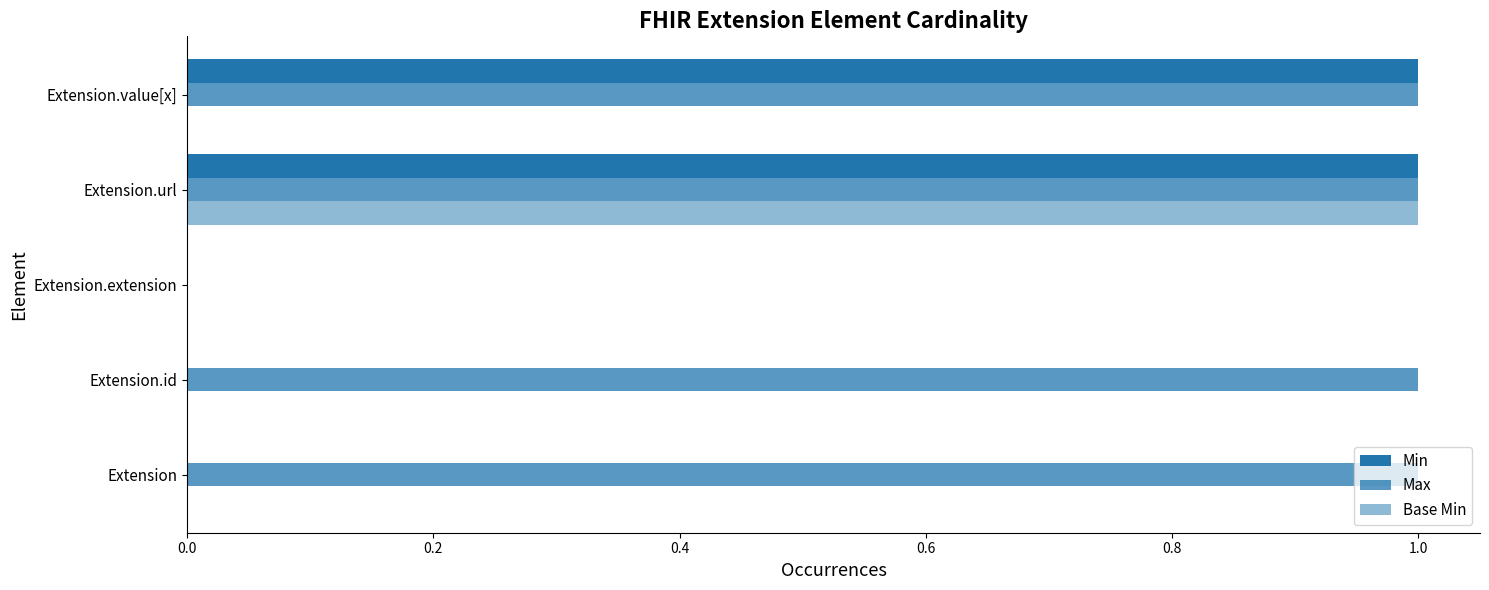

Count the Min values in the range 0 to 1.

5